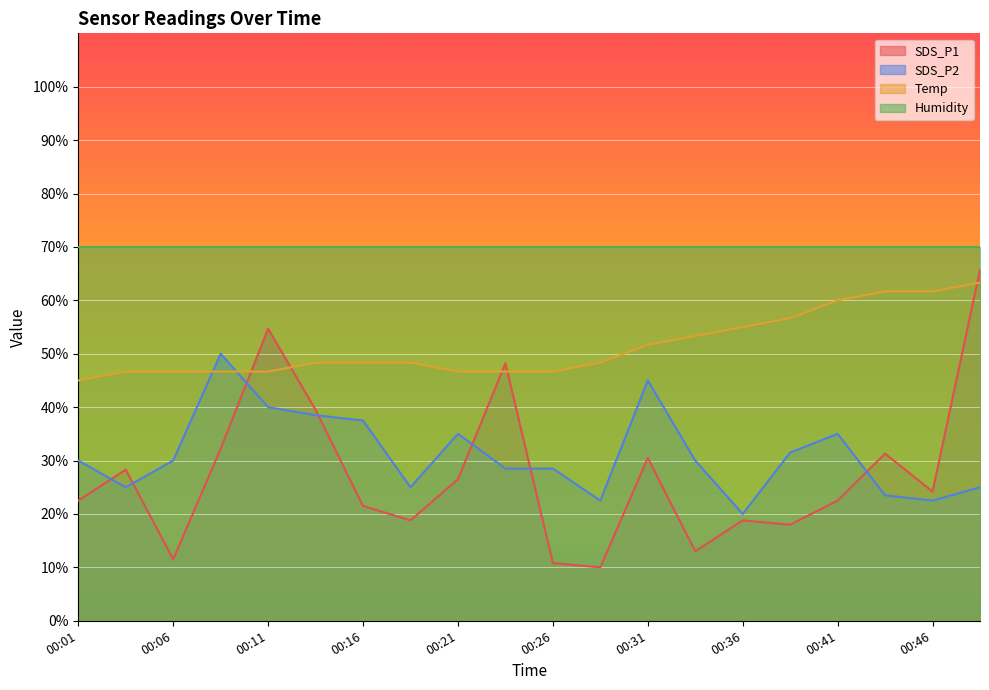

How many values in the SDS_P2 series are below 30?

9